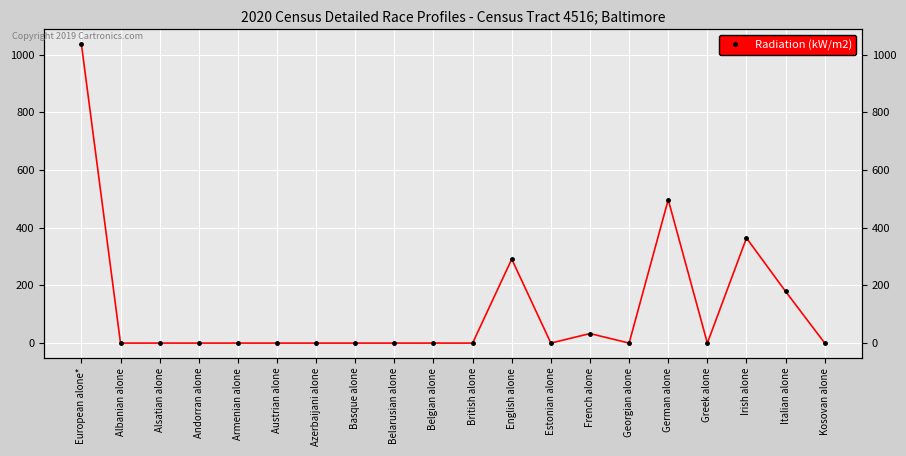

Reading left to right, extract all data points from this chart.

European alone*=1036	Albanian alone=0	Alsatian alone=0	Andorran alone=0	Armenian alone=0	Austrian alone=0	Azerbaijani alone=0	Basque alone=0	Belarusian alone=0	Belgian alone=0	British alone=0	English alone=291	Estonian alone=0	French alone=33	Georgian alone=0	German alone=497	Greek alone=0	Irish alone=364	Italian alone=179	Kosovan alone=0